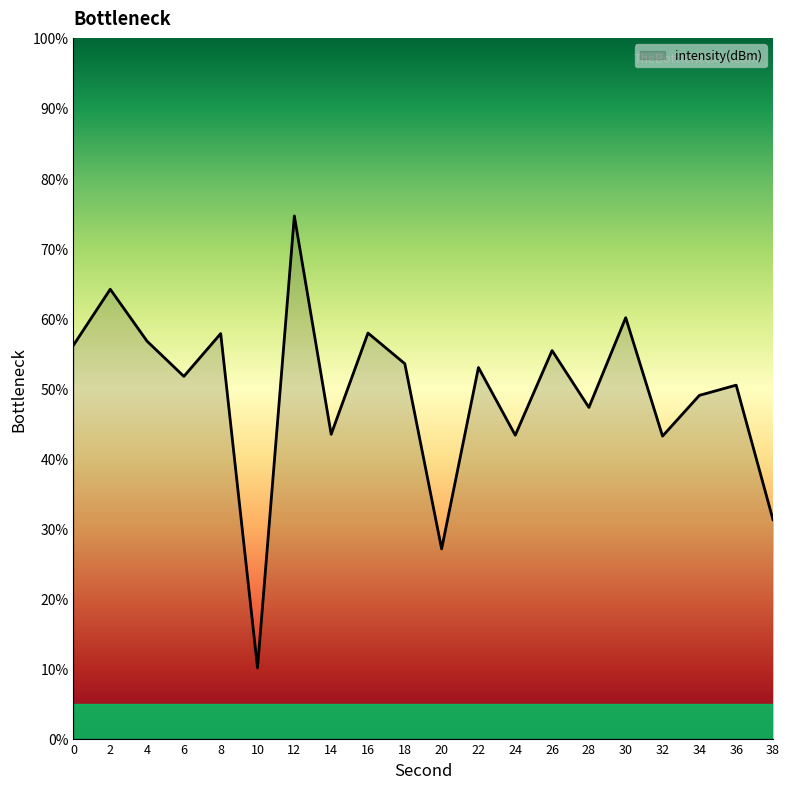

What is the greatest value displayed?

74.6